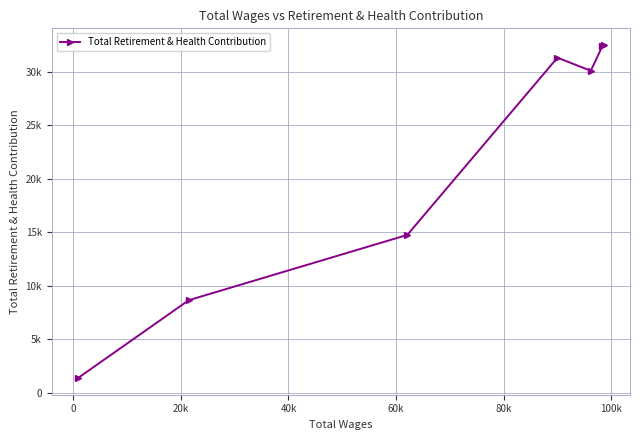

What is the value of the 3rd point from the left?

14769